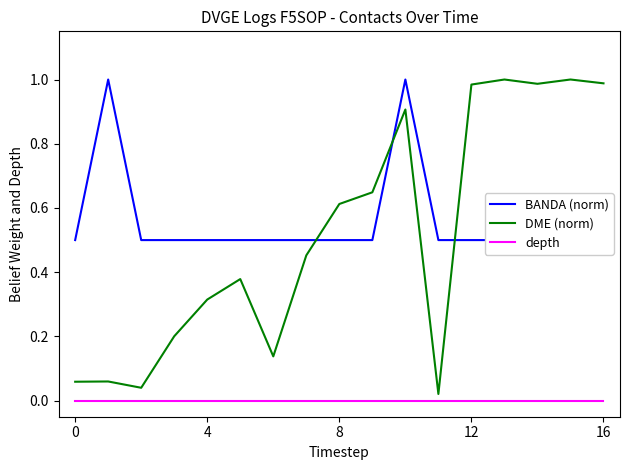

What is the difference between the maximum and second lowest values in the DME (norm) series?

1.0